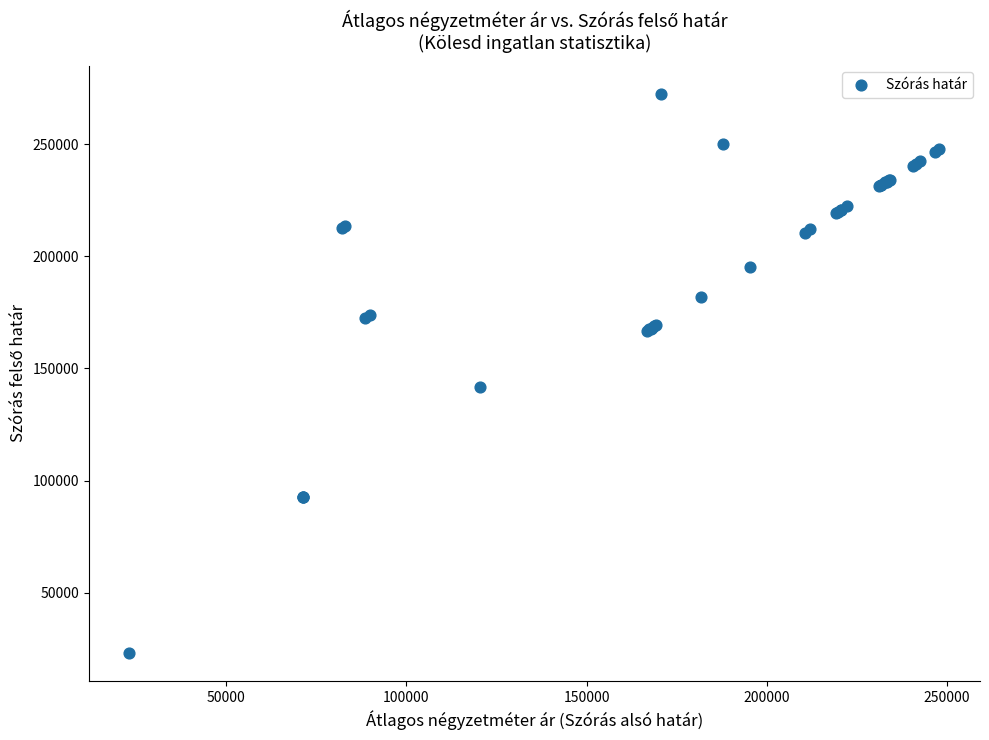

What Y value in the scatter plot is closest to 147858?

141749